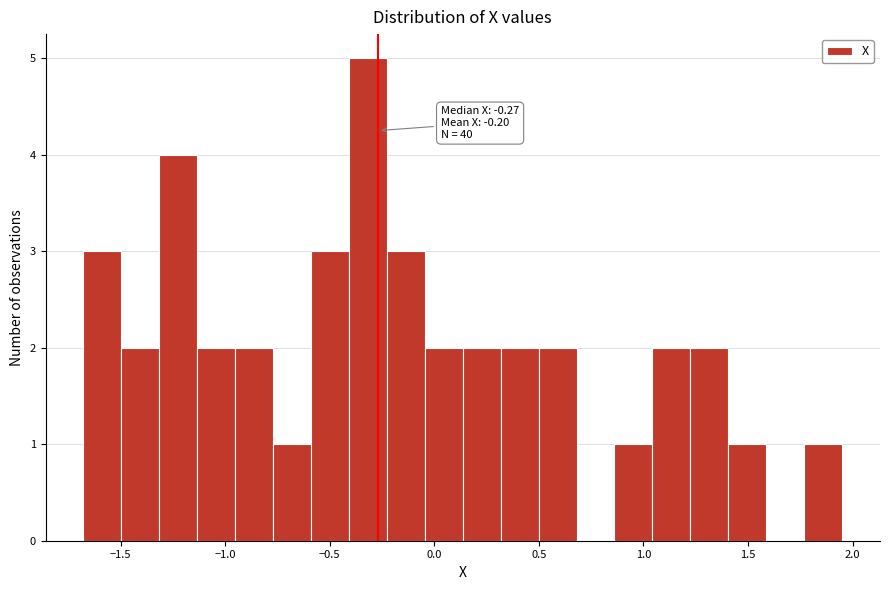

Around what value on the x-axis is the tallest bar? Give the approximate position of its centre, as read against the axis.

-0.30